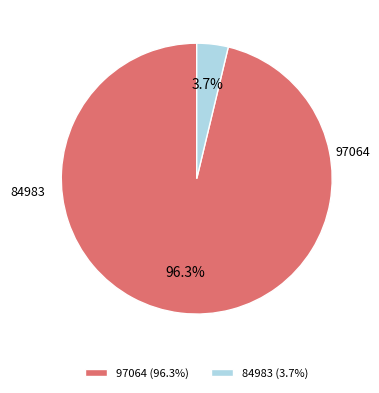

What is the majority slice?

97064